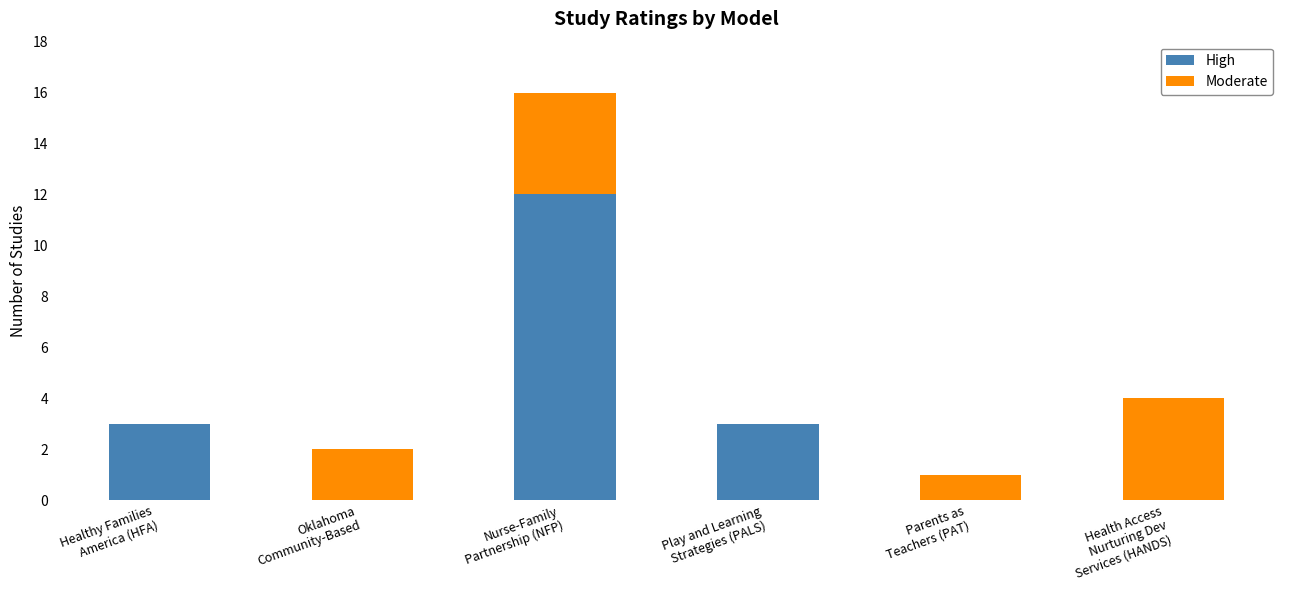

What is the highest value of the High series?

12